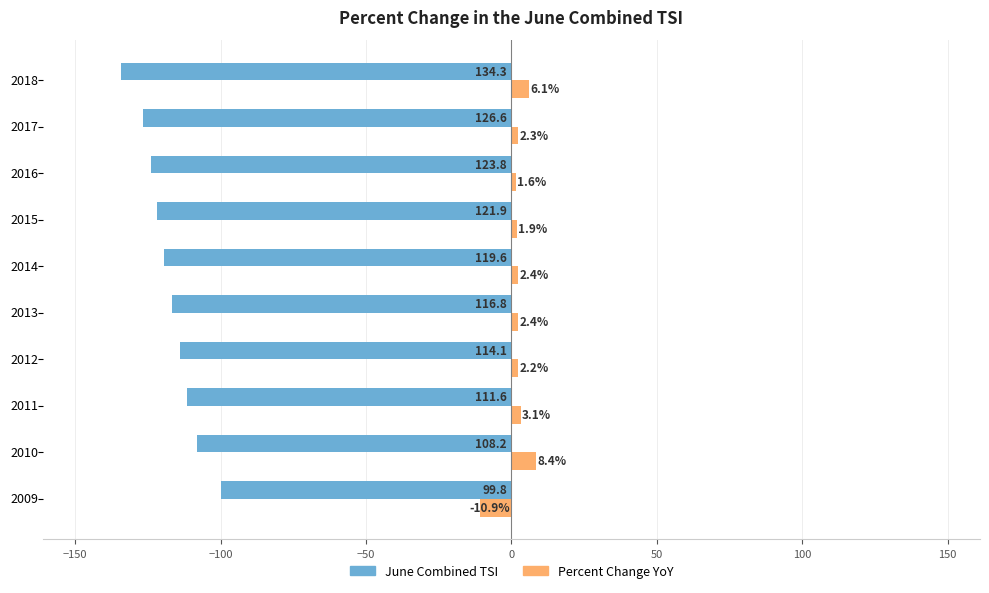

How many values in the Percent Change YoY series are below 2?

3